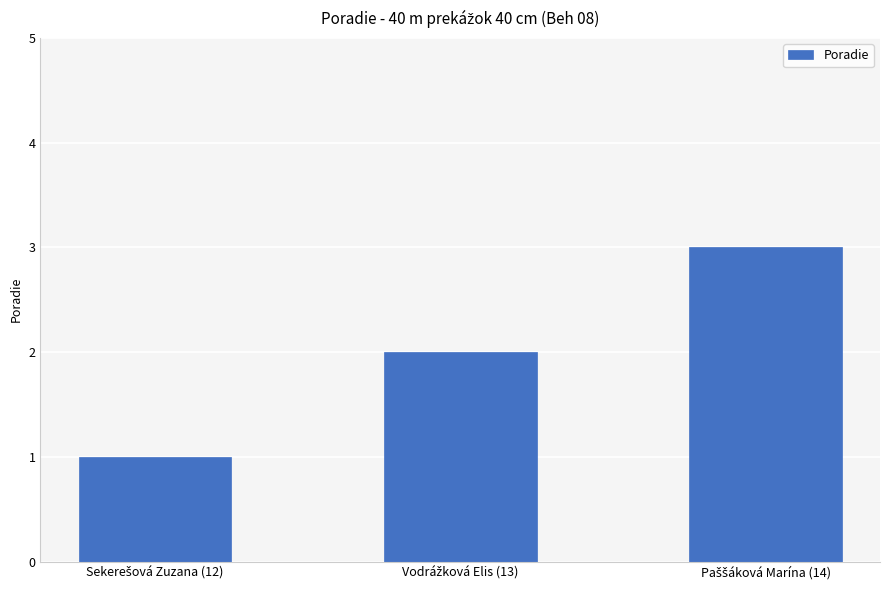

How many values are below 2?

1